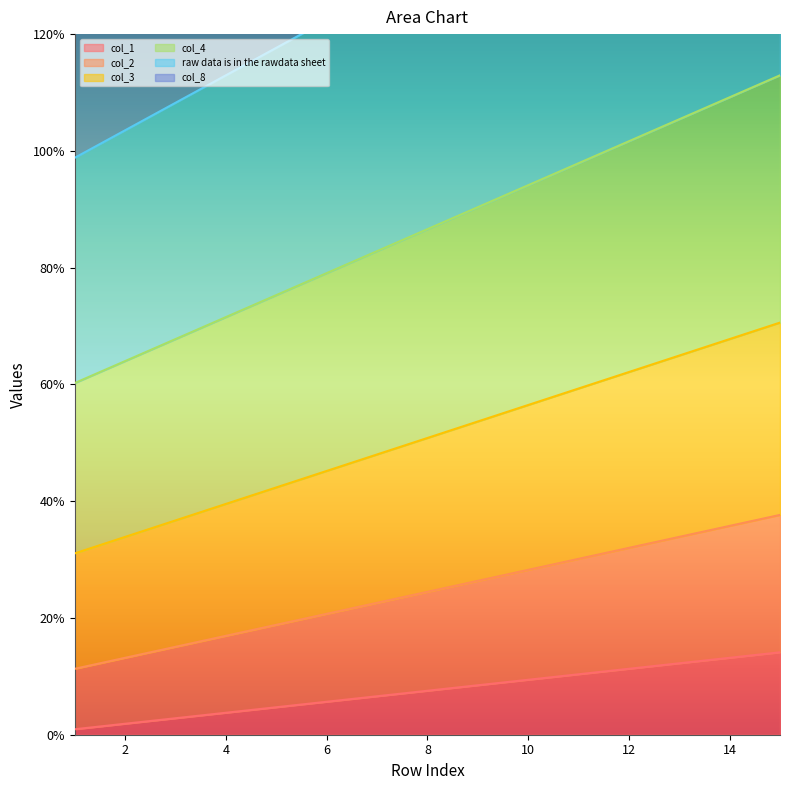

Where is col_3 nearest to the value 50?

8